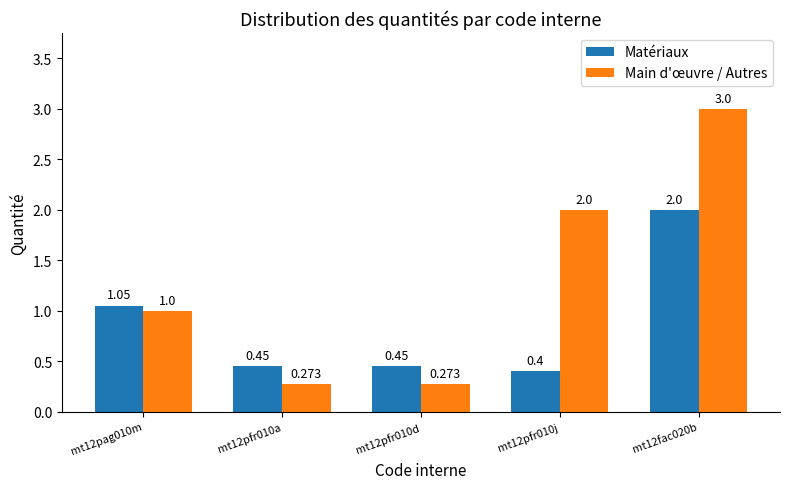

What is the label of the 5th bar from the left?

mt12fac020b